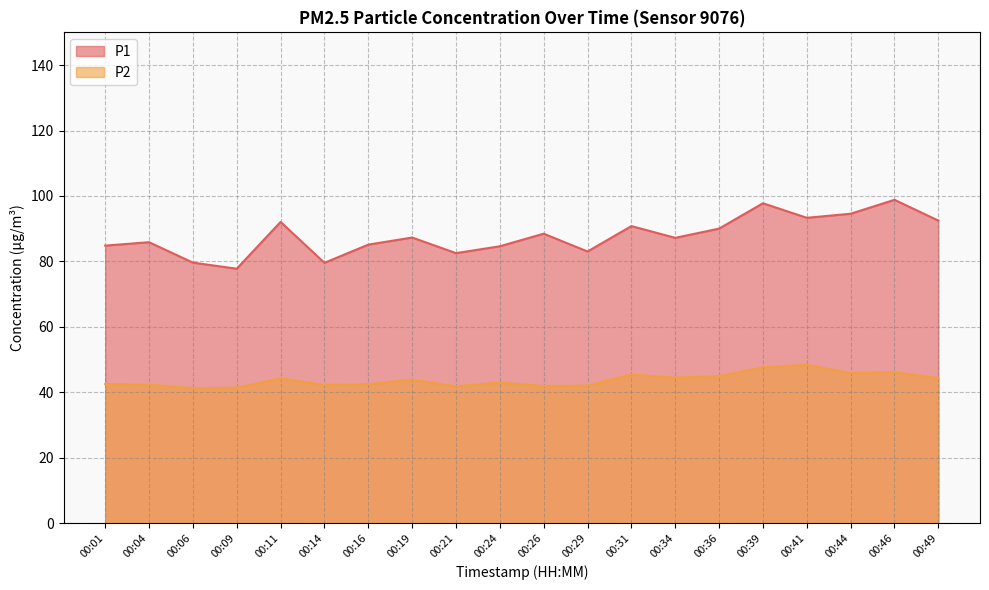

At how many categories does at least one series exceed 87?

11